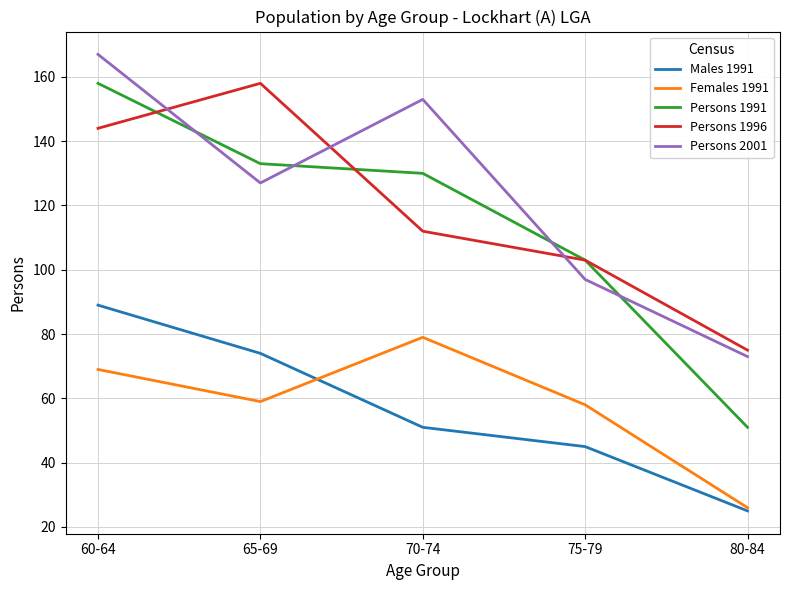

What is the difference between the Females 1991 values at 75-79 and 60-64?

11